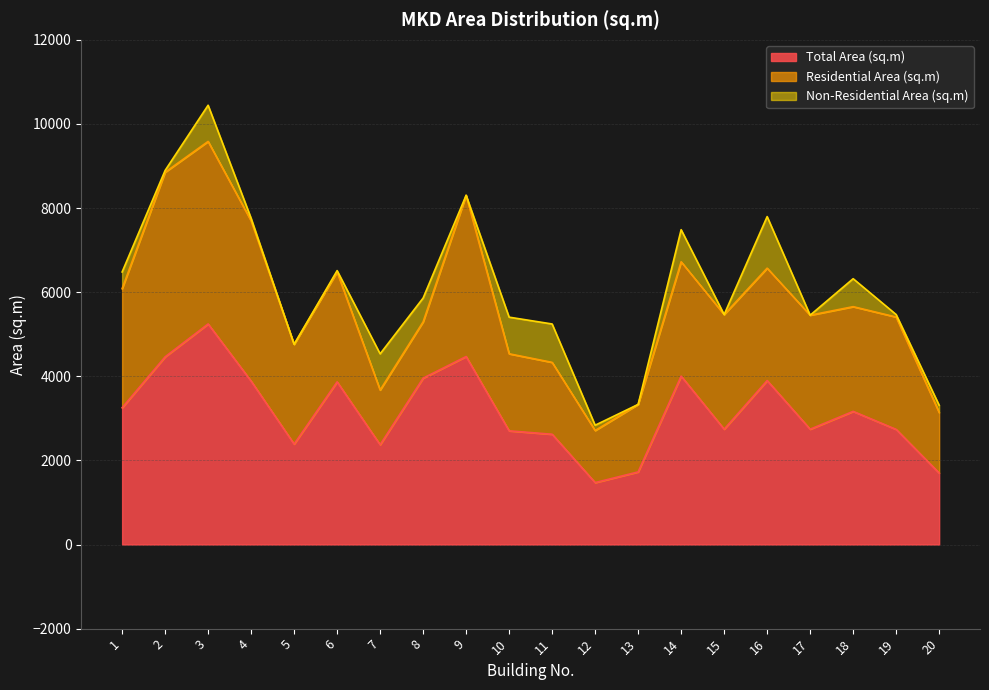

True or false: Total Area (sq.m) and Non-Residential Area (sq.m) intersect in this chart.

False